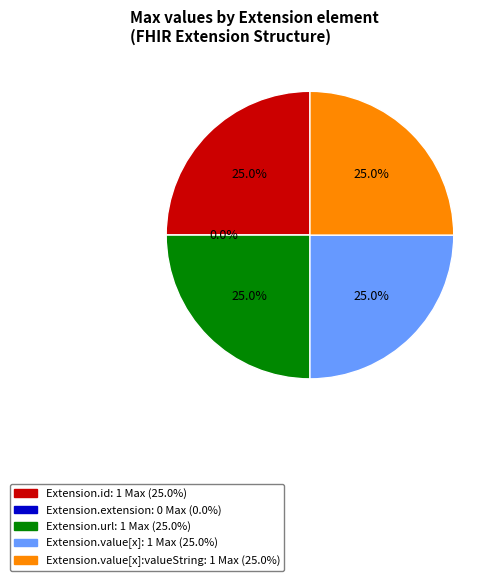

The Extension.extension slice represents 10% of the pie. True or false?

False